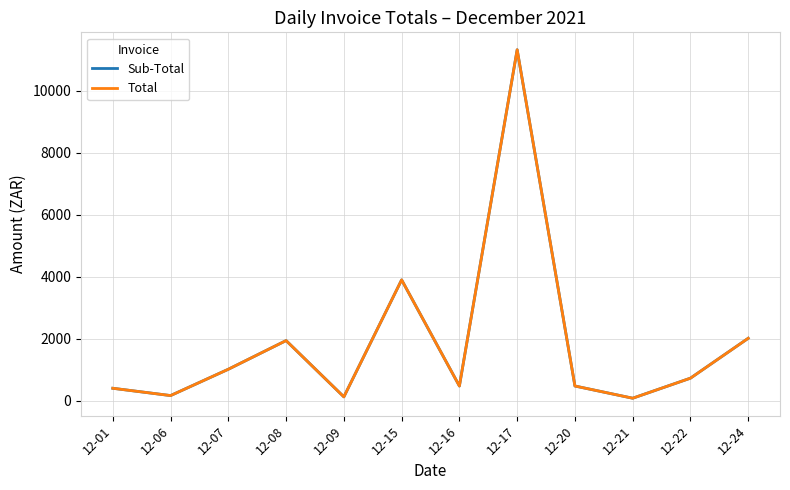

What is the average value of the Sub-Total series?

1883.8